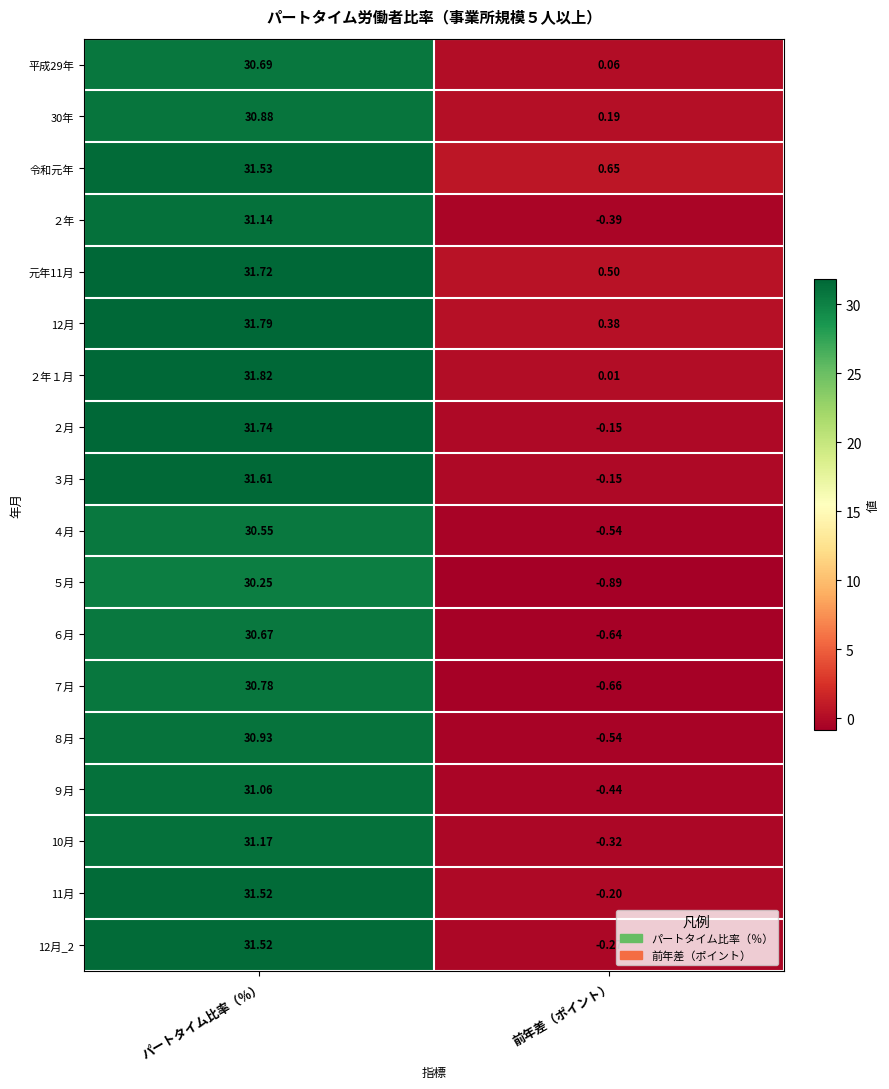

Rank the categories by 令和元年 value from highest to lowest.

パートタイム比率（％）, 前年差（ポイント）